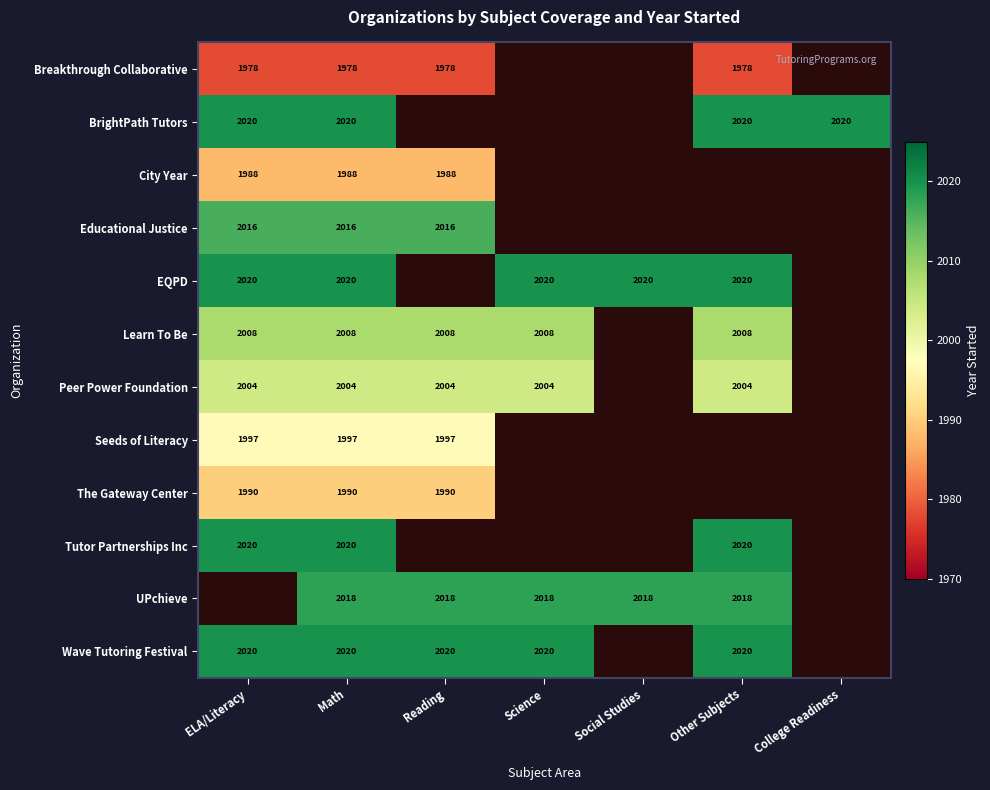

What is the difference between the highest and lowest values at Math?

42